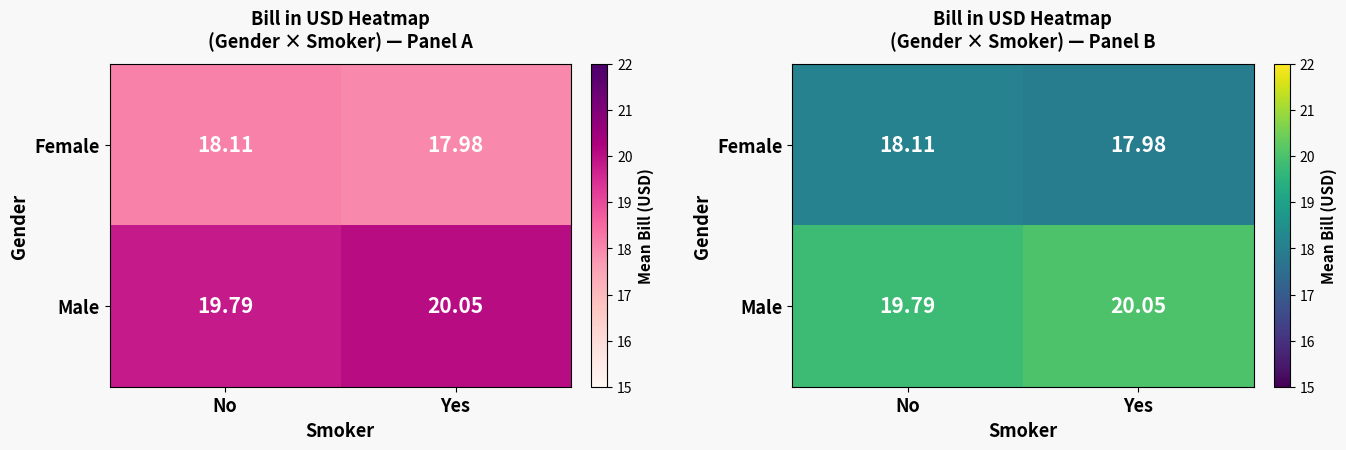

At which category is the sum across all series the highest?

Yes